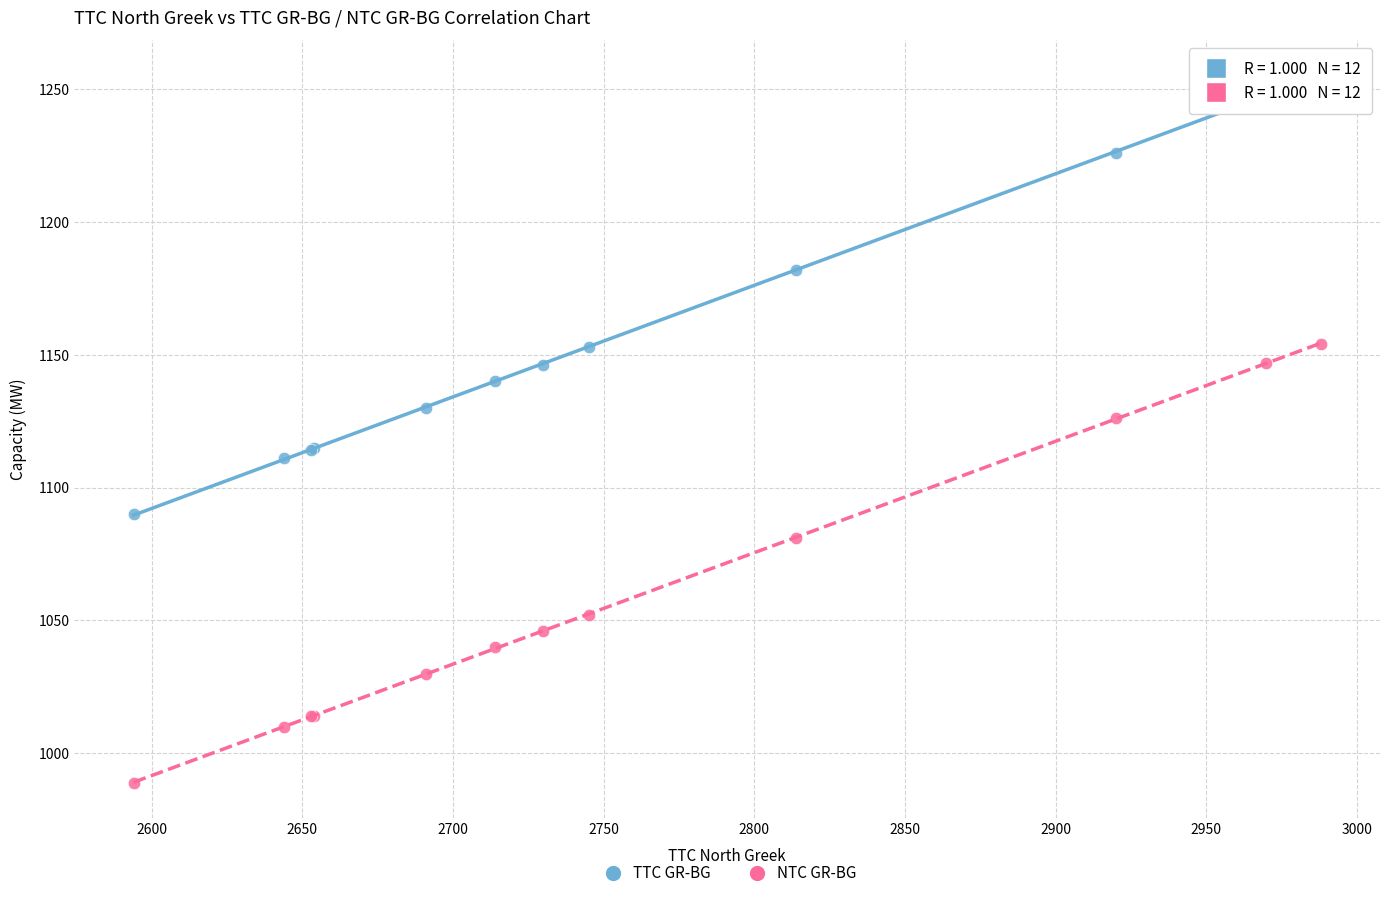

In the TTC GR-BG series, what Y value is closest to 1172?

1182